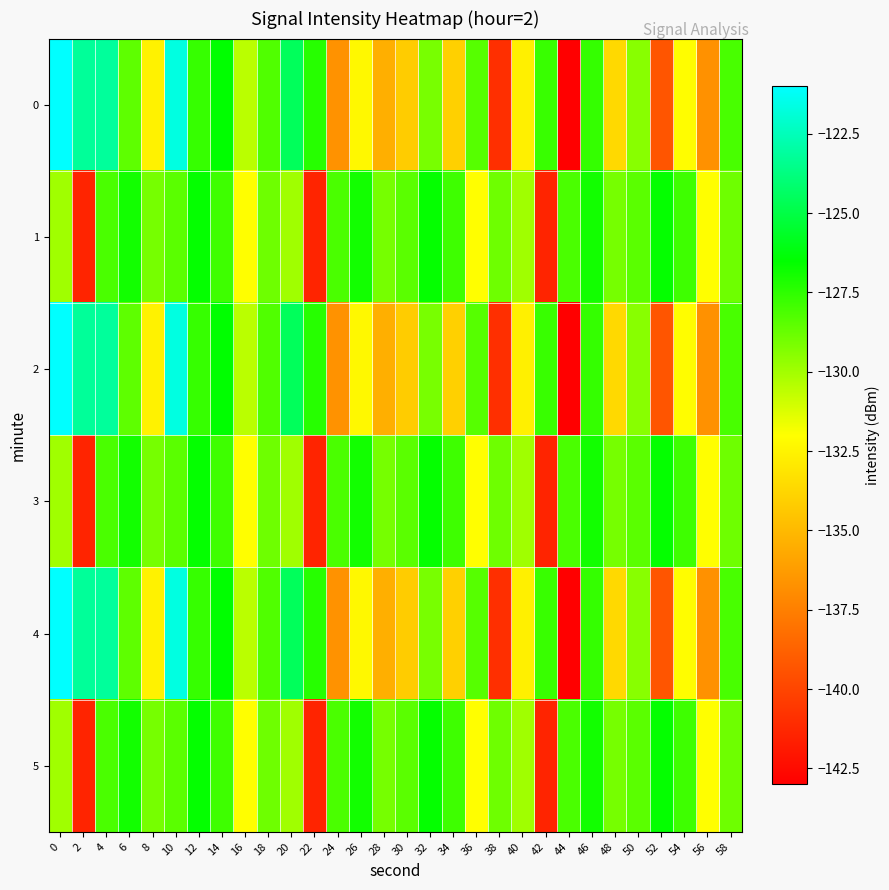

Rank the series at 30 from lowest to highest value.

0, 2, 4, 1, 3, 5